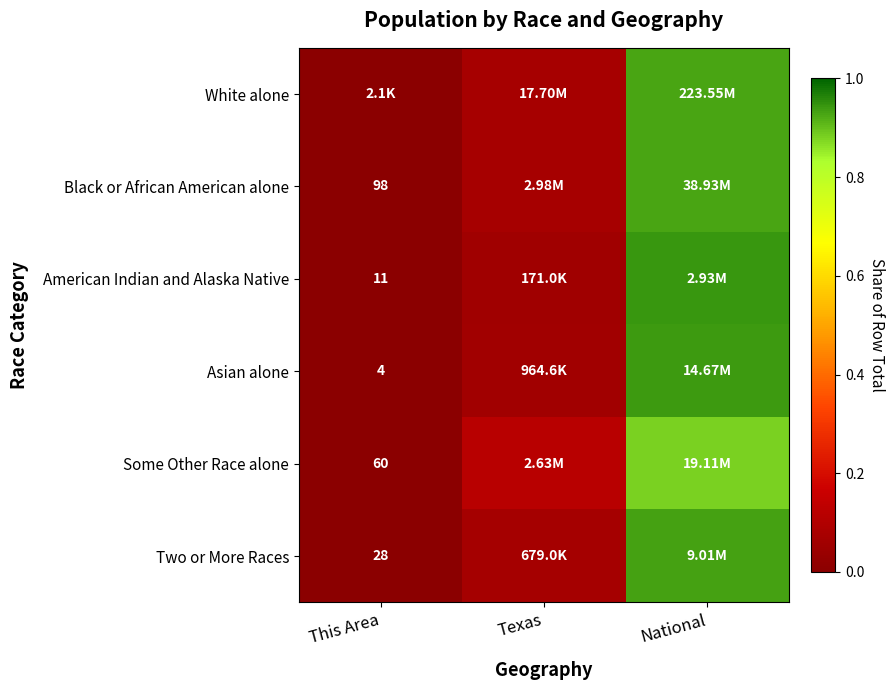

Which category has the highest value across all series?

National